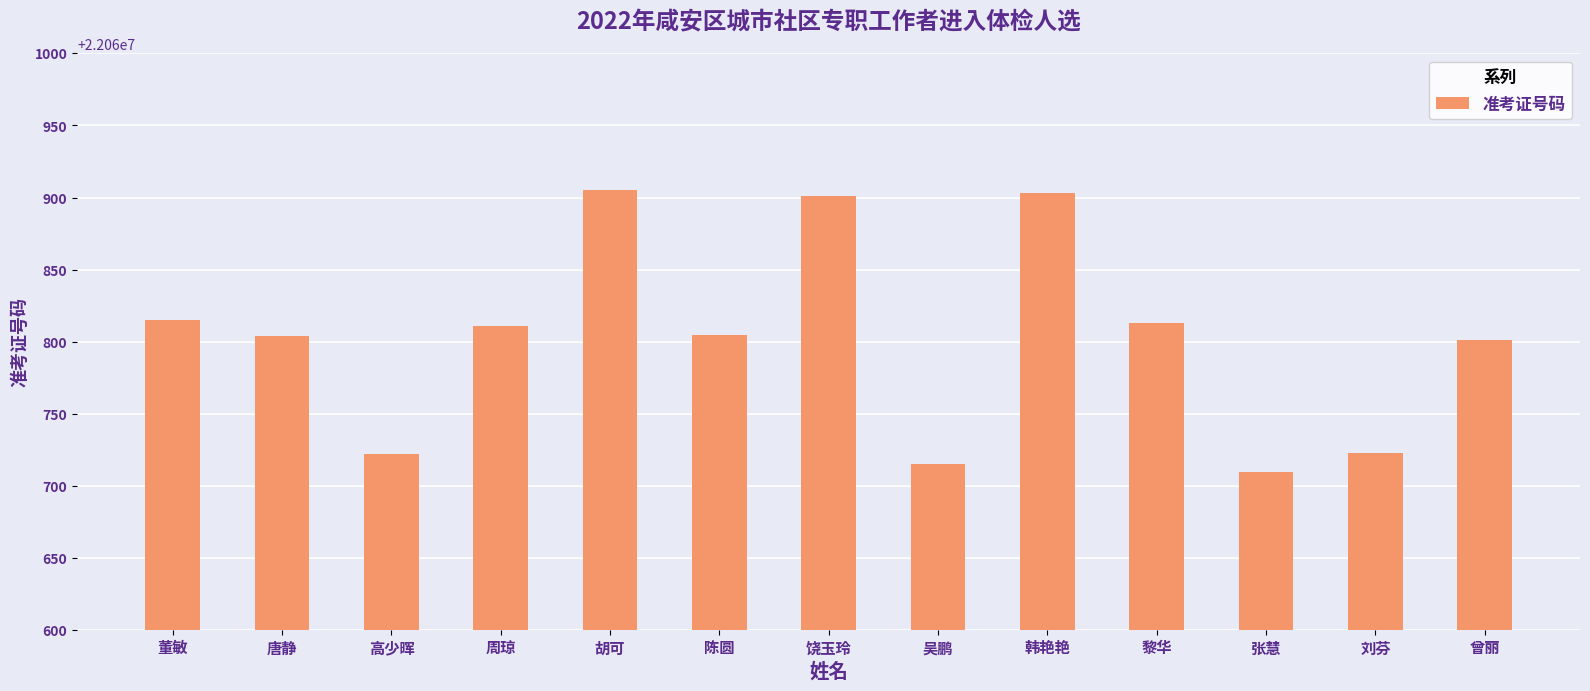

What is the sum of all values?

286790428